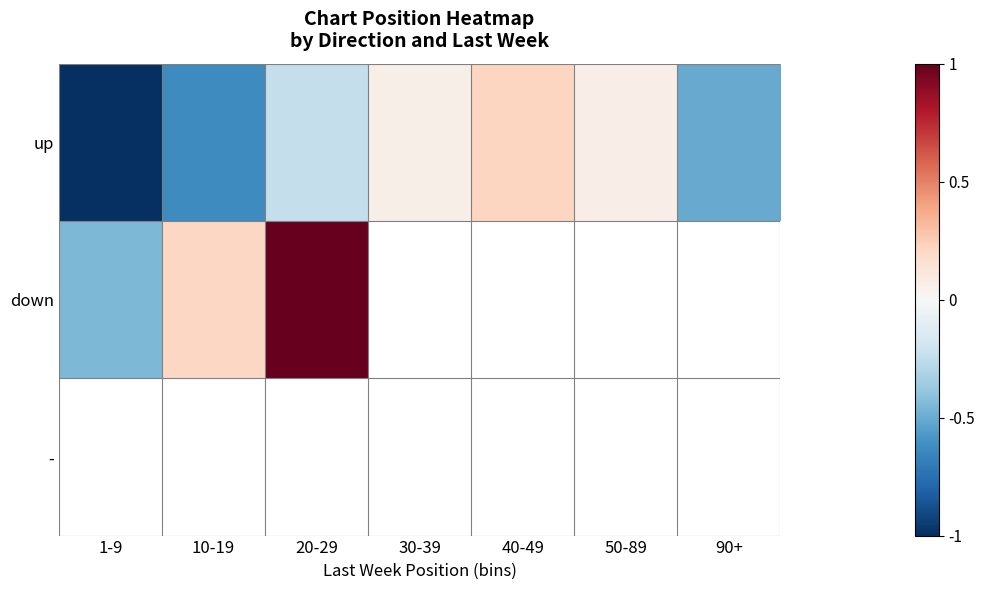

What is the difference between the highest and lowest values at 20-29?

1.2